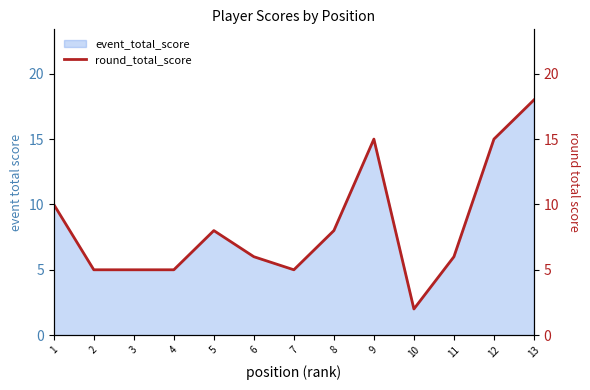

Rank the categories by value from highest to lowest.

13, 9, 12, 1, 5, 8, 6, 11, 2, 3, 4, 7, 10